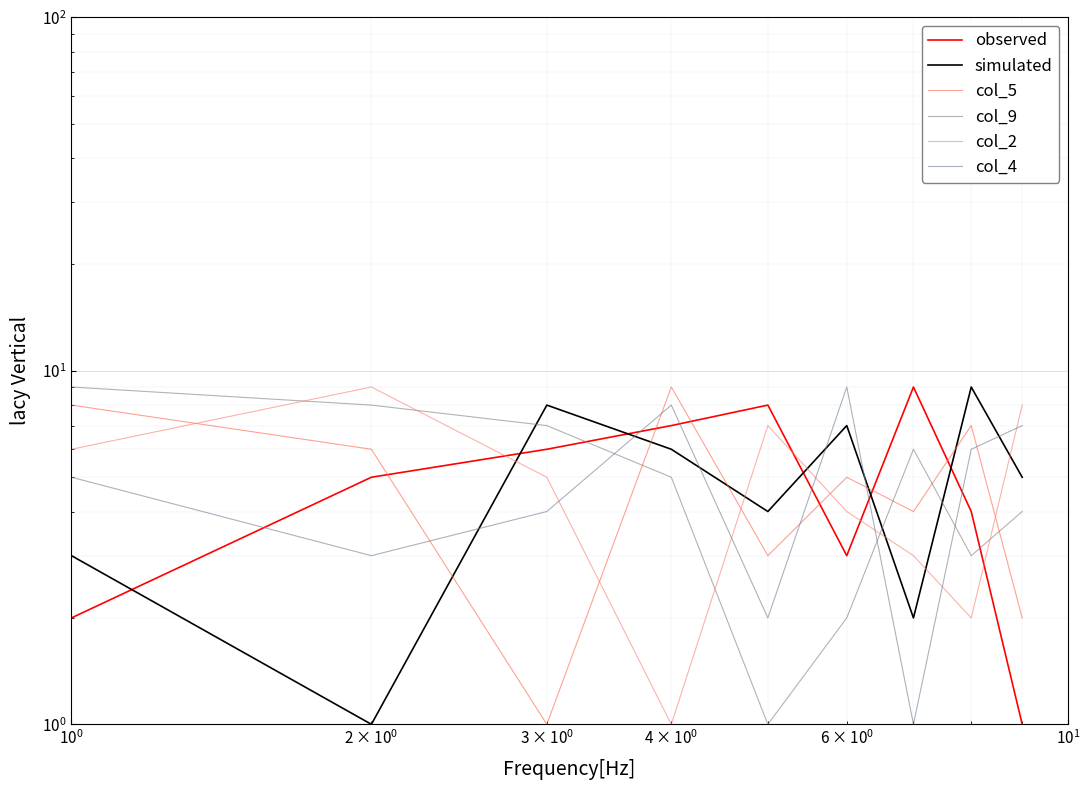

How many times do simulated and col_9 cross each other?

3